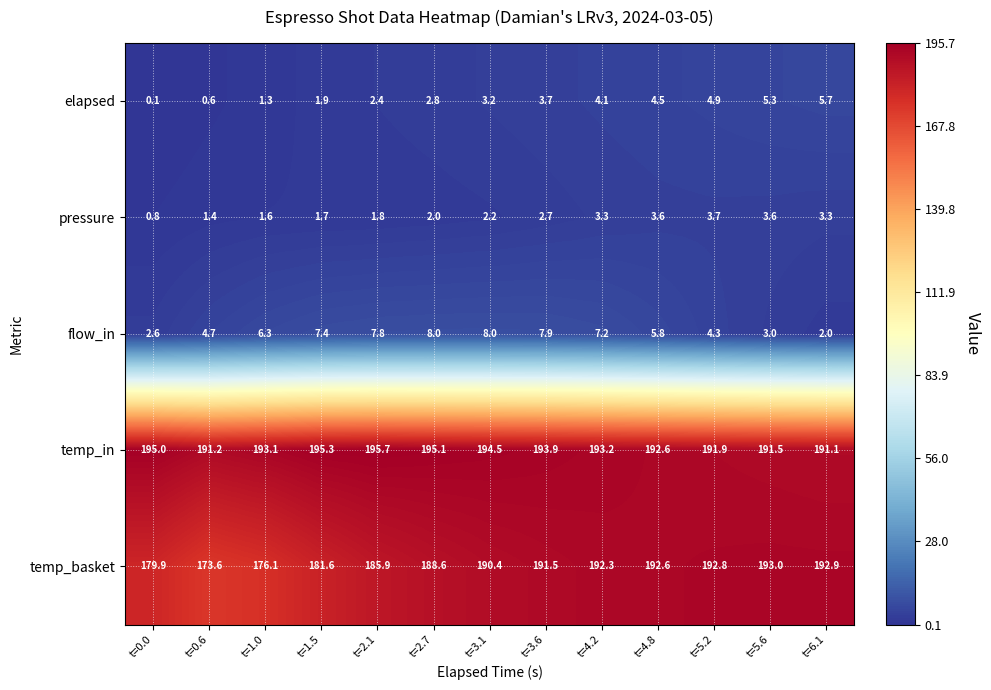

What is the spread (max minus min) of values at t=6.1?

190.9